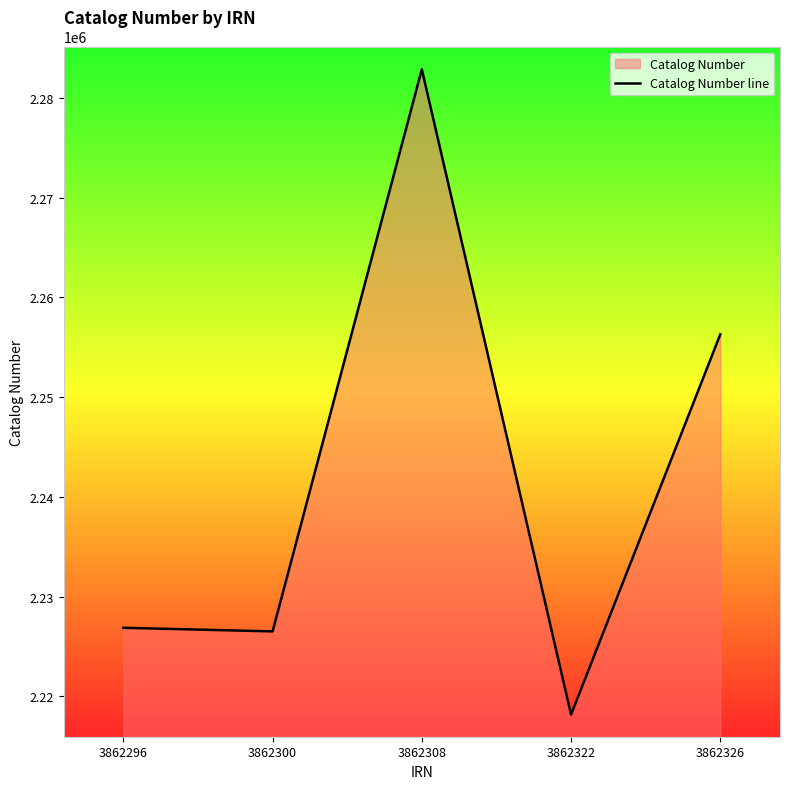

Which label corresponds to the largest value in the chart?

3862308